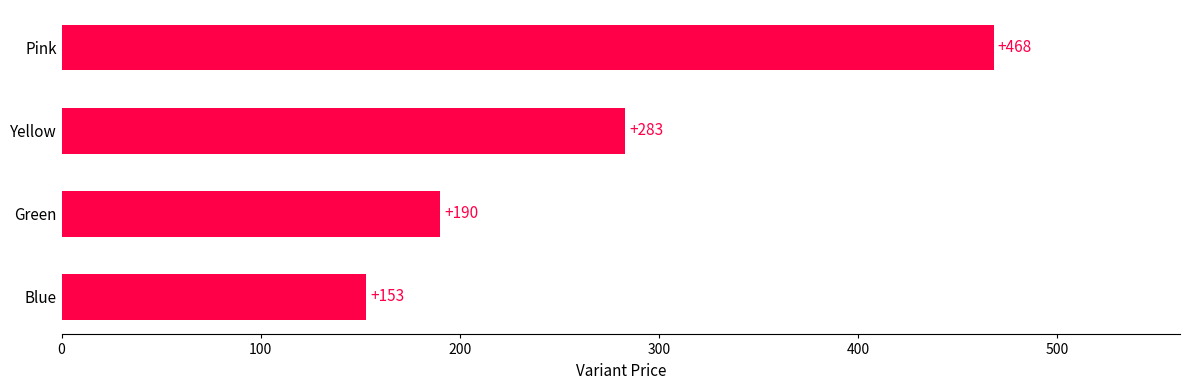

Are the bars grouped side by side (vs. stacked)?

No